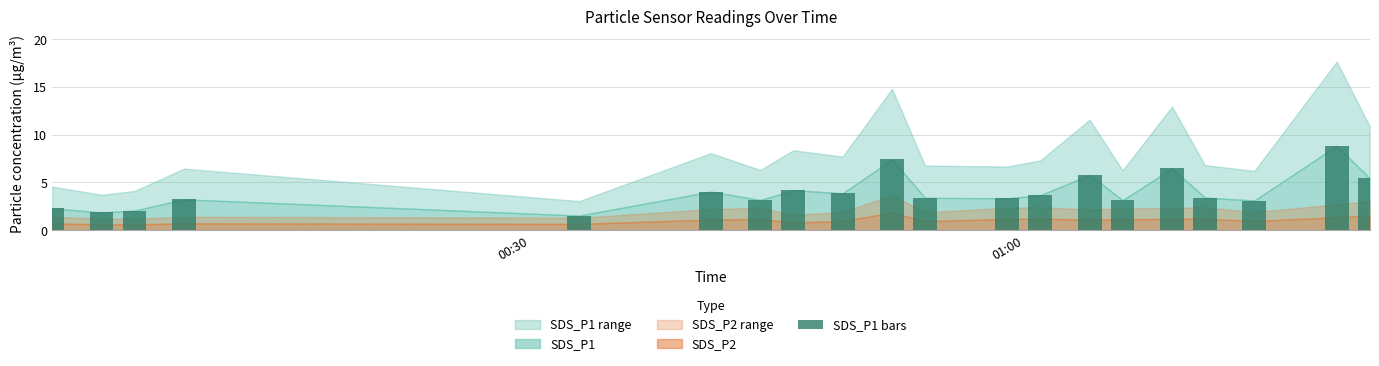

What is the value of the 17th bar from the left?

3.4